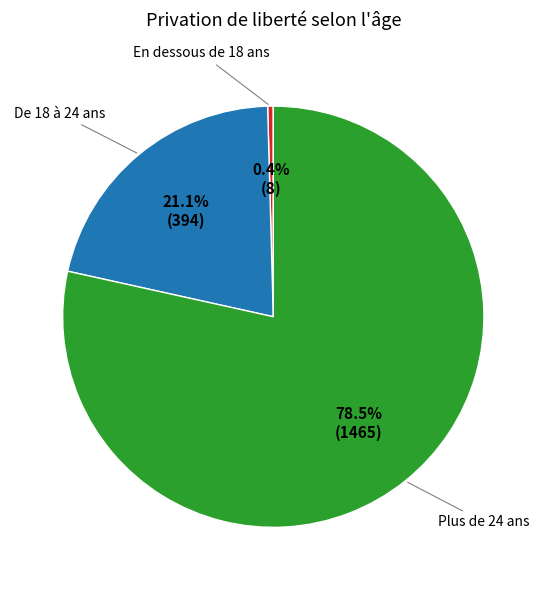

Does any single category account for the majority?

Yes